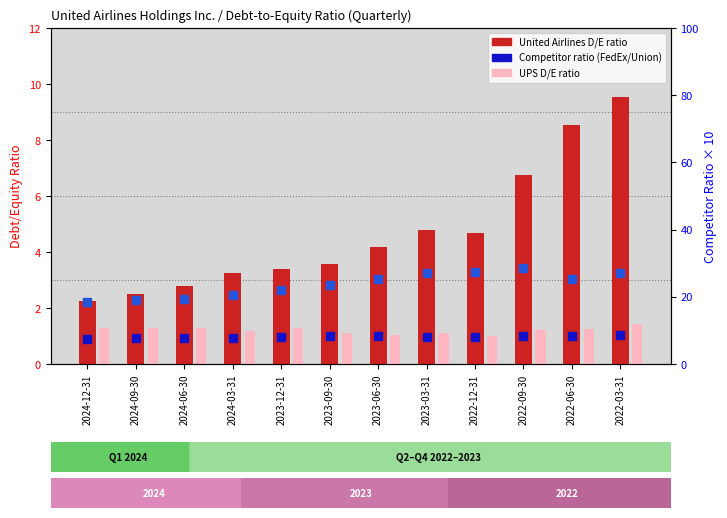

What is the value of the Union Pacific (rank) bar at the 8th from the left?

27.1